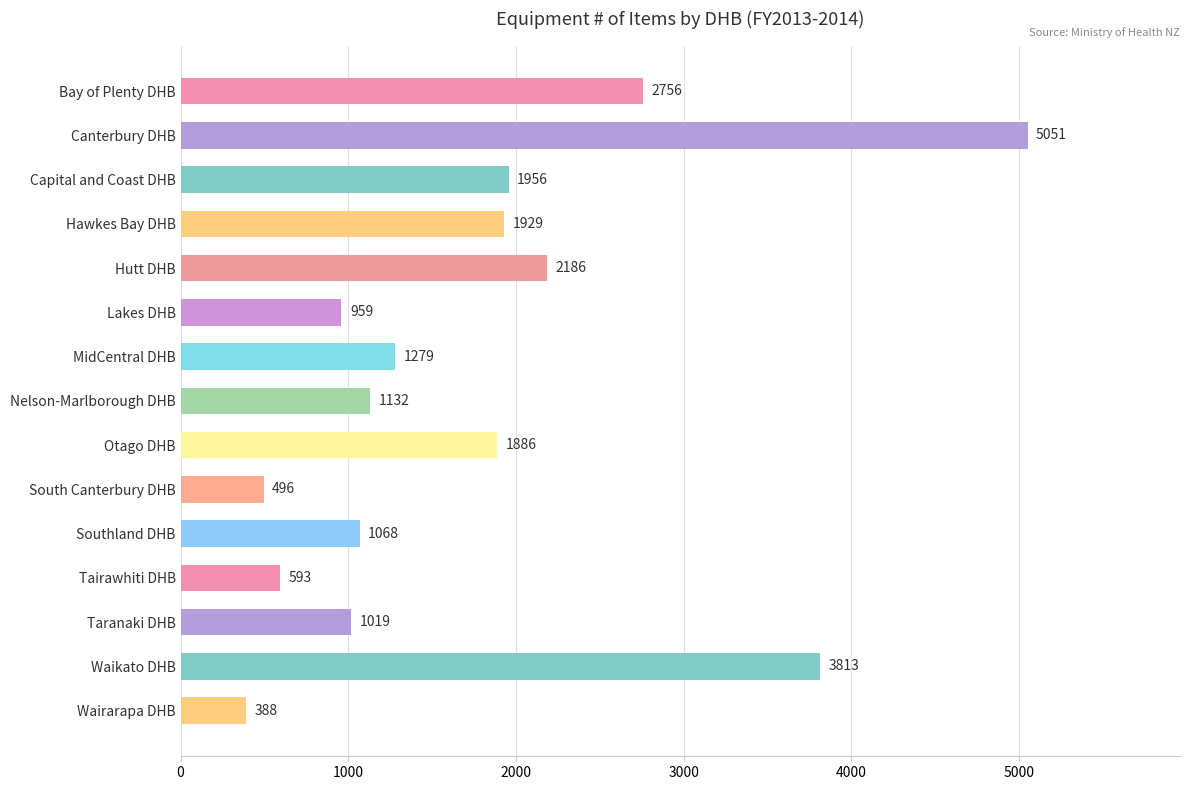

Which has a higher value, Southland DHB or Otago DHB?

Otago DHB